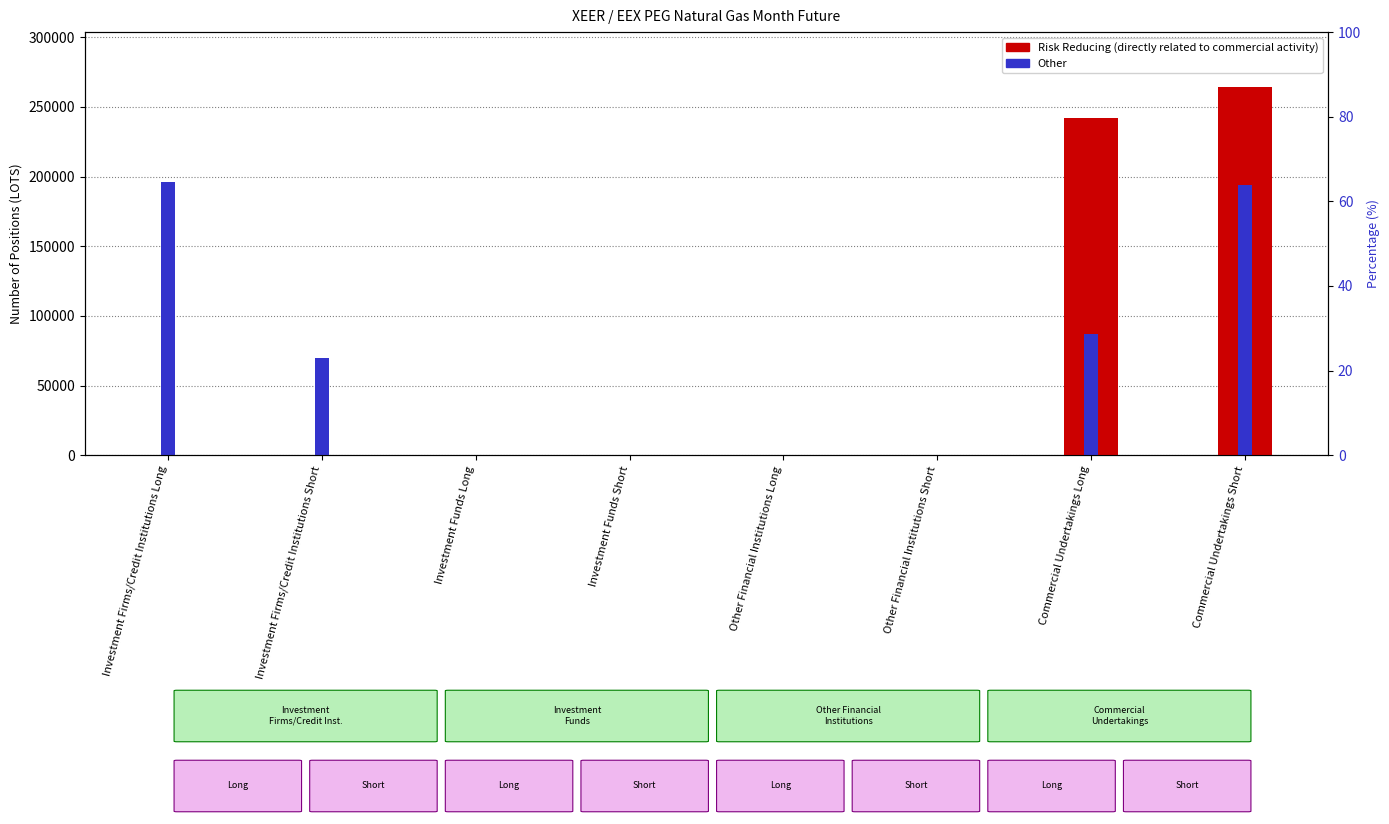

How many positive values does the Risk Reducing series have?

2